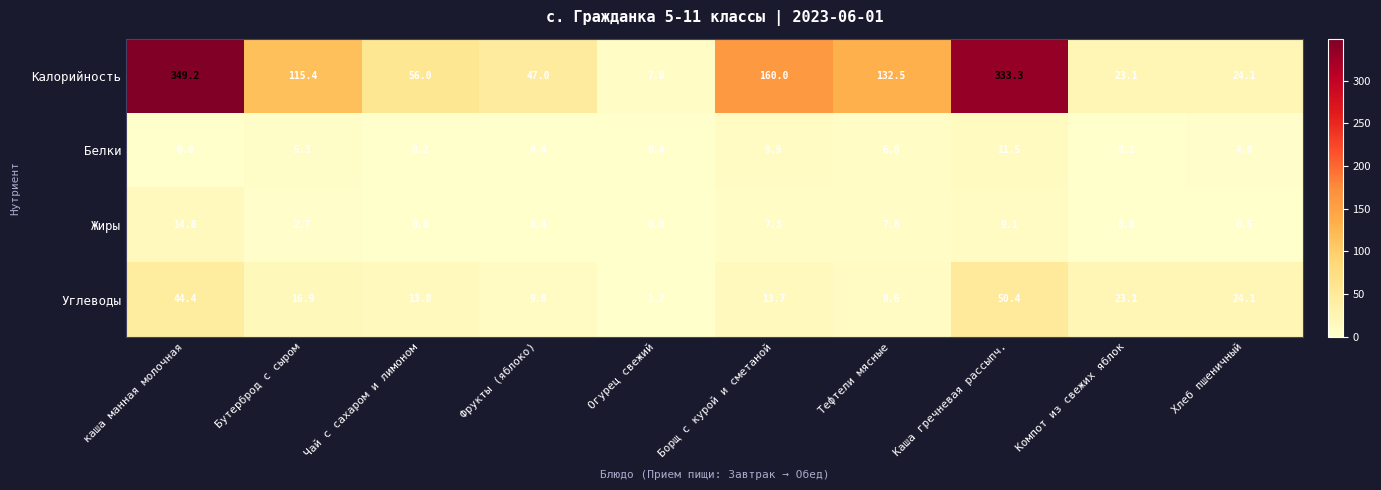

At which label does Калорийность reach its peak?

каша манная молочная